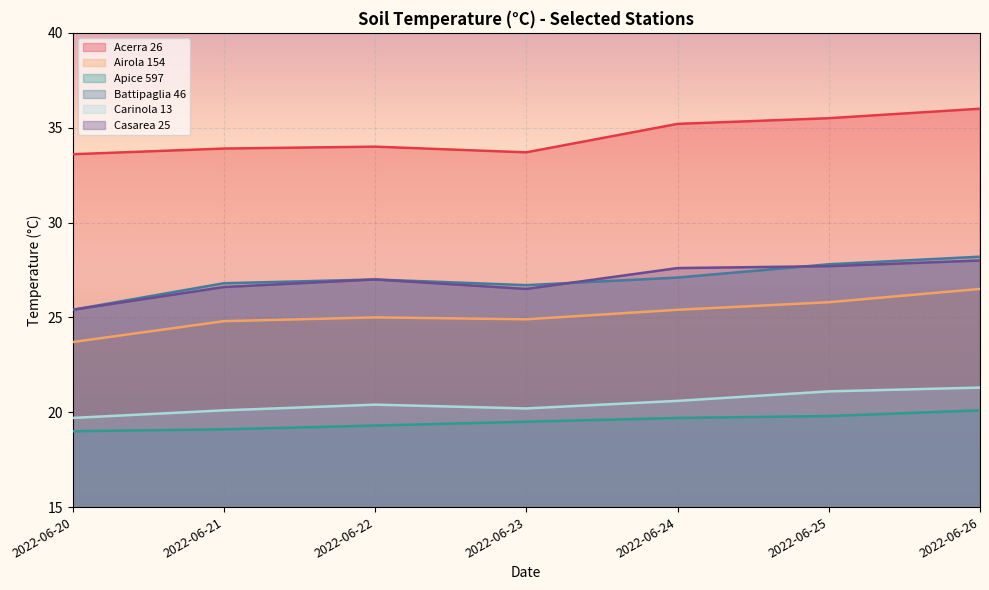

At which label does Battipaglia 46 first exceed 27?

2022-06-24